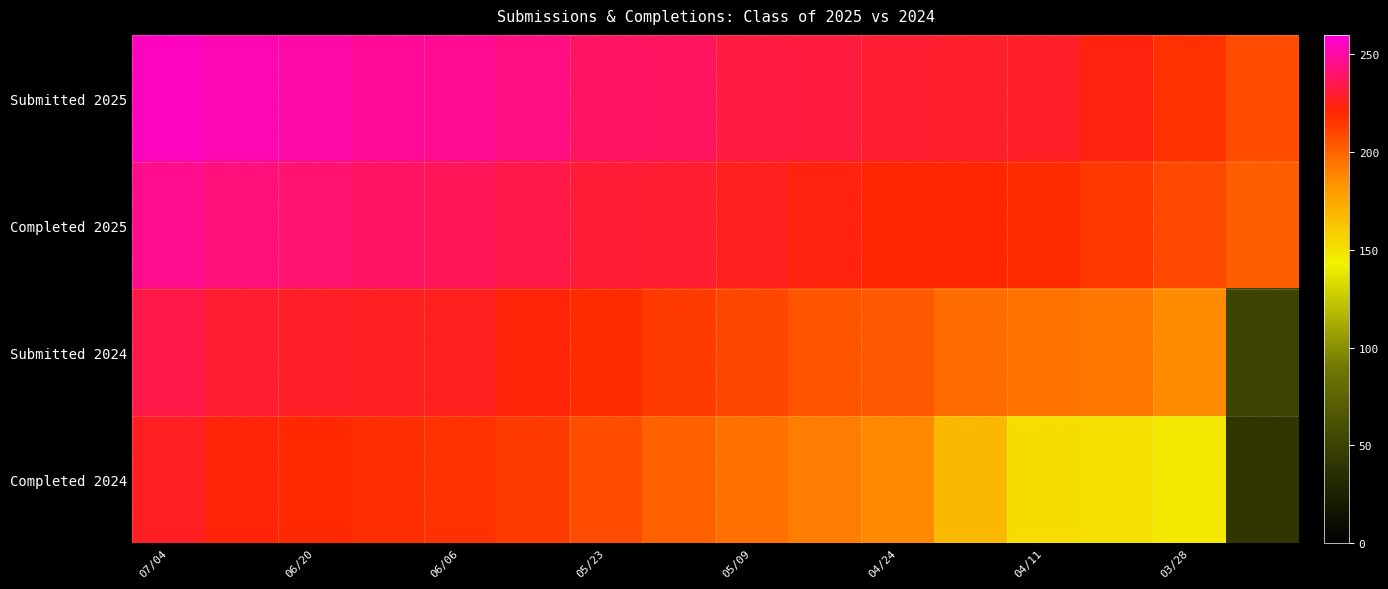

At how many categories does at least one series exceed 133?

16